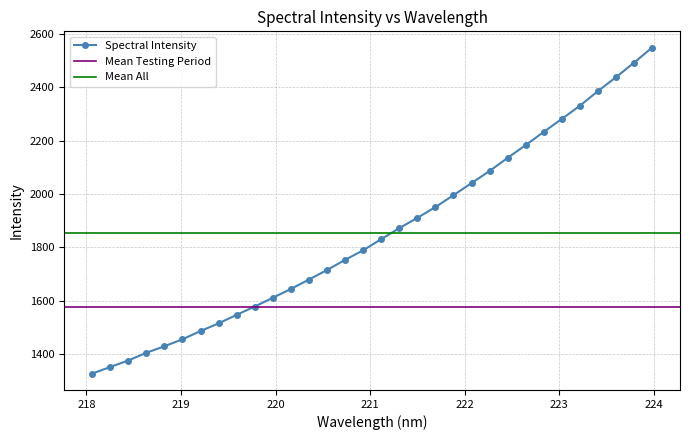

Rank the categories by value from lowest to highest.

218.0596, 218.2508, 218.442, 218.6332, 218.8244, 219.0156, 219.2067, 219.3979, 219.589, 219.7801, 219.9712, 220.1623, 220.3533, 220.5444, 220.7354, 220.9264, 221.1174, 221.3083, 221.4993, 221.6902, 221.8812, 222.0721, 222.263, 222.4538, 222.6447, 222.8355, 223.0264, 223.2172, 223.408, 223.5987, 223.7895, 223.9802